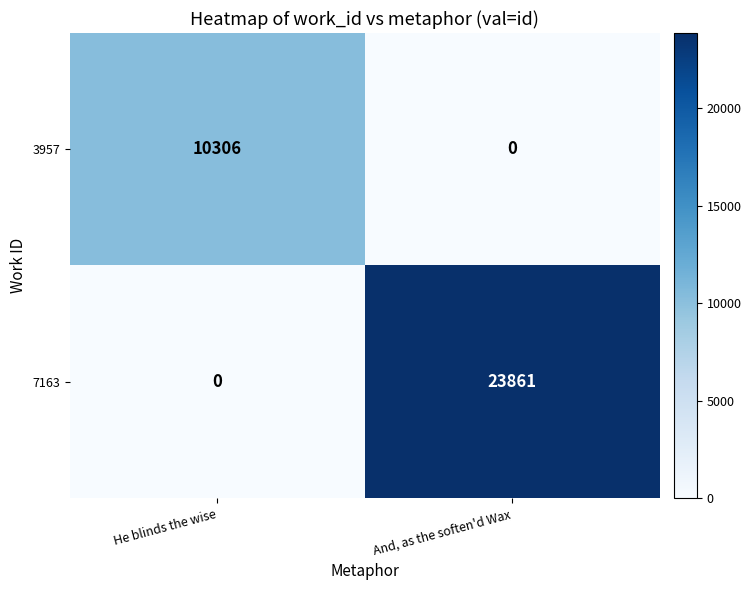

Which series changed the most between He blinds the wise and And, as the soften'd Wax?

7163